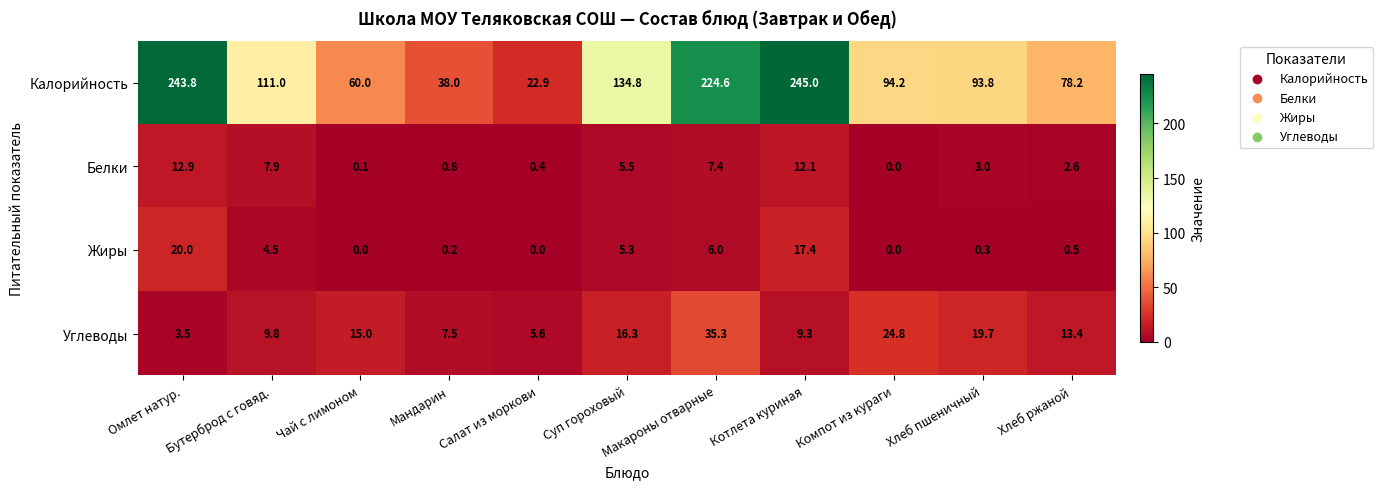

Which series has the widest spread of values?

Калорийность